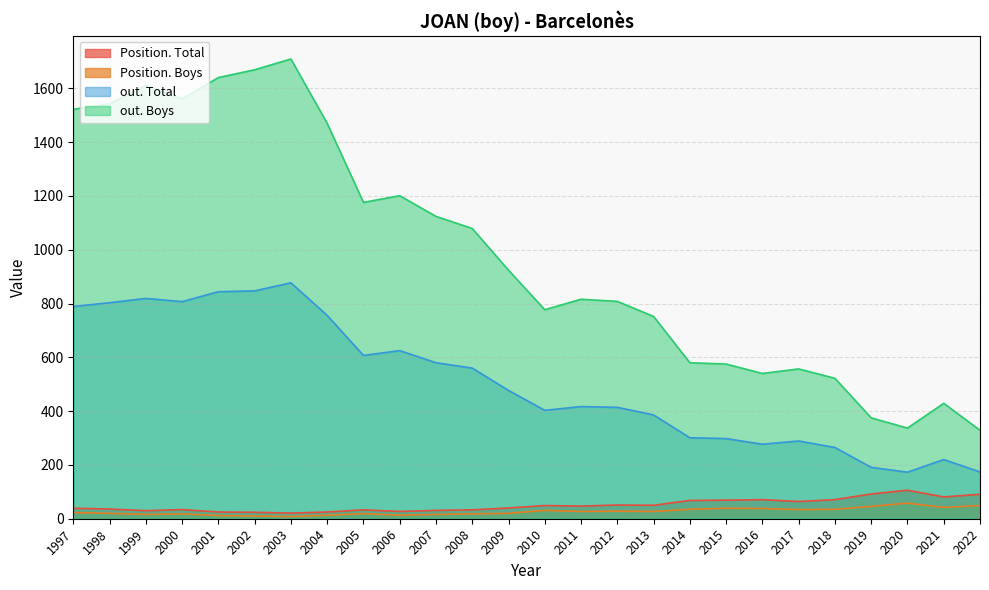

True or false: out. Total and Position. Boys cross at least once.

False